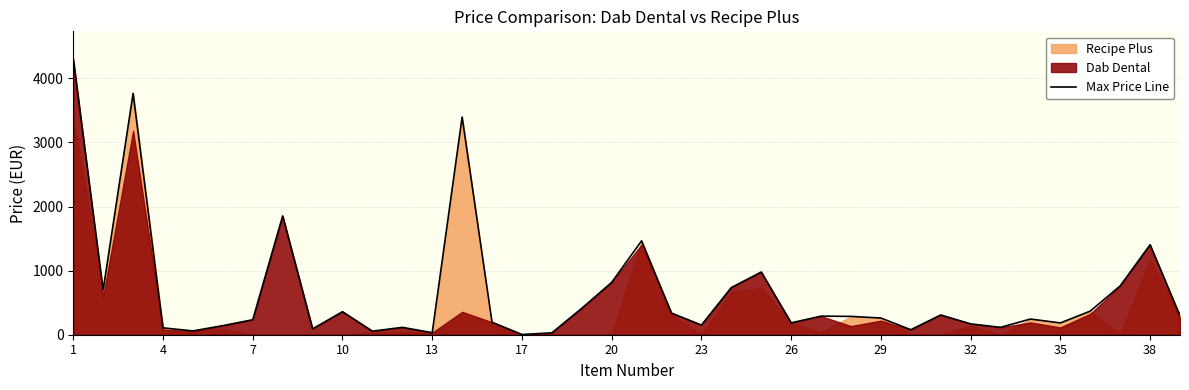

What is the highest value of the Max Price Line series?

4303.8